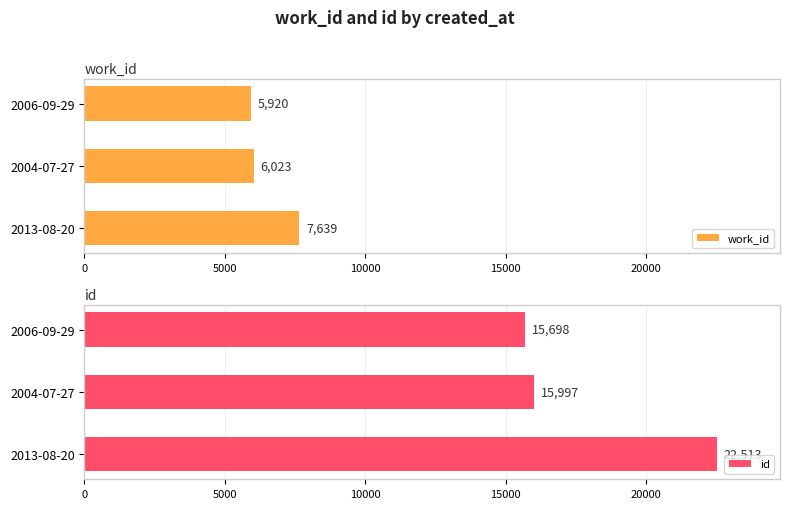

Rank the series by their average value, from highest to lowest.

id, work_id